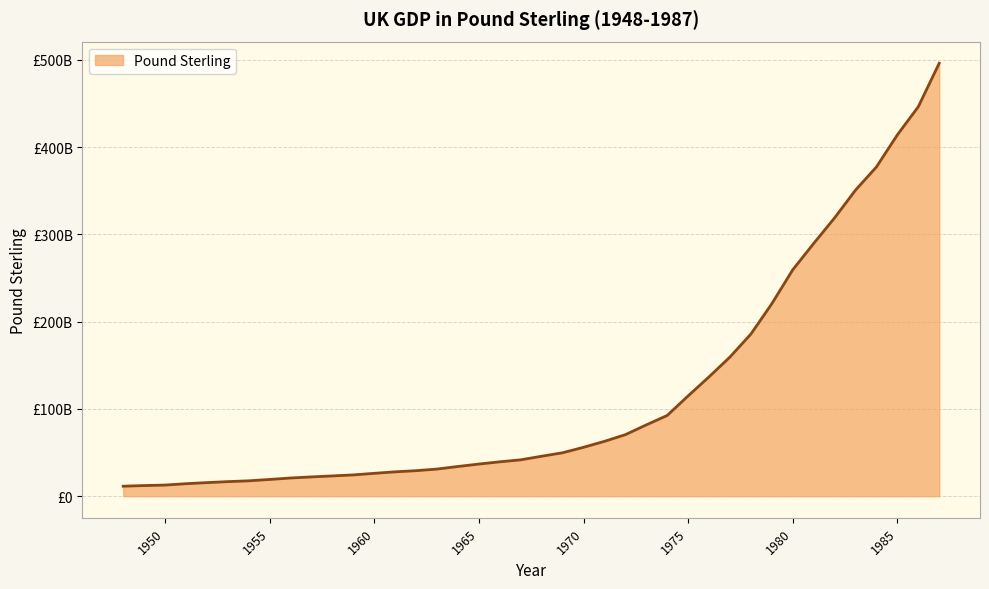

Does the chart display data point markers on the line(s)?

No